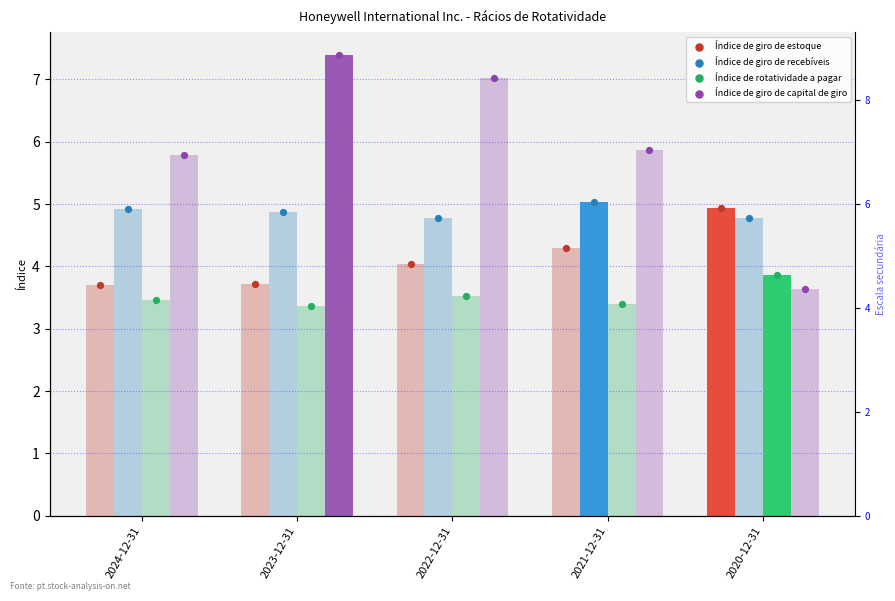

Which series reaches the maximum Y coordinate?

Índice de giro de capital de giro